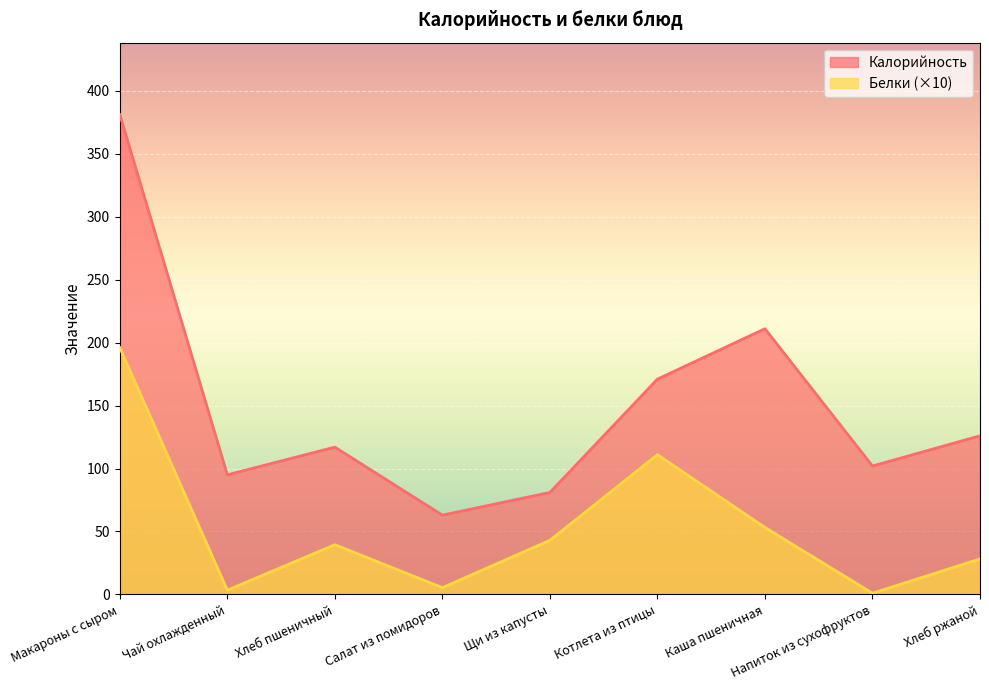

What is the sum of all Белки values?

480.7